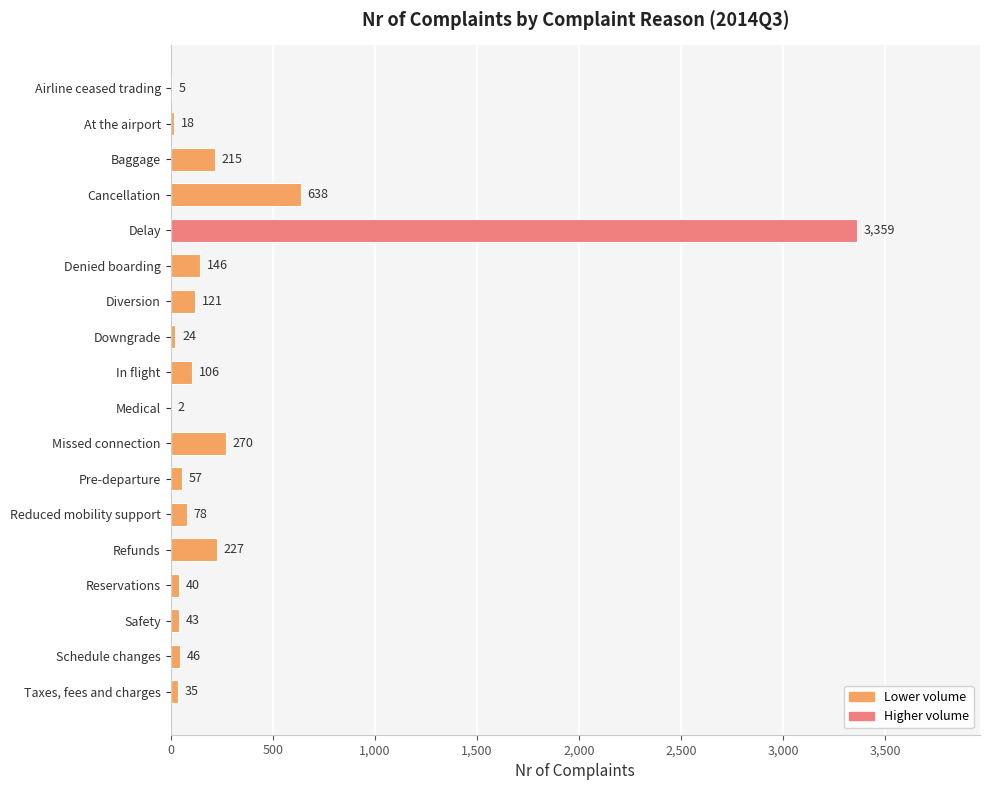

Approximately how many times larger is the value at Baggage compared to Denied boarding?

1.5